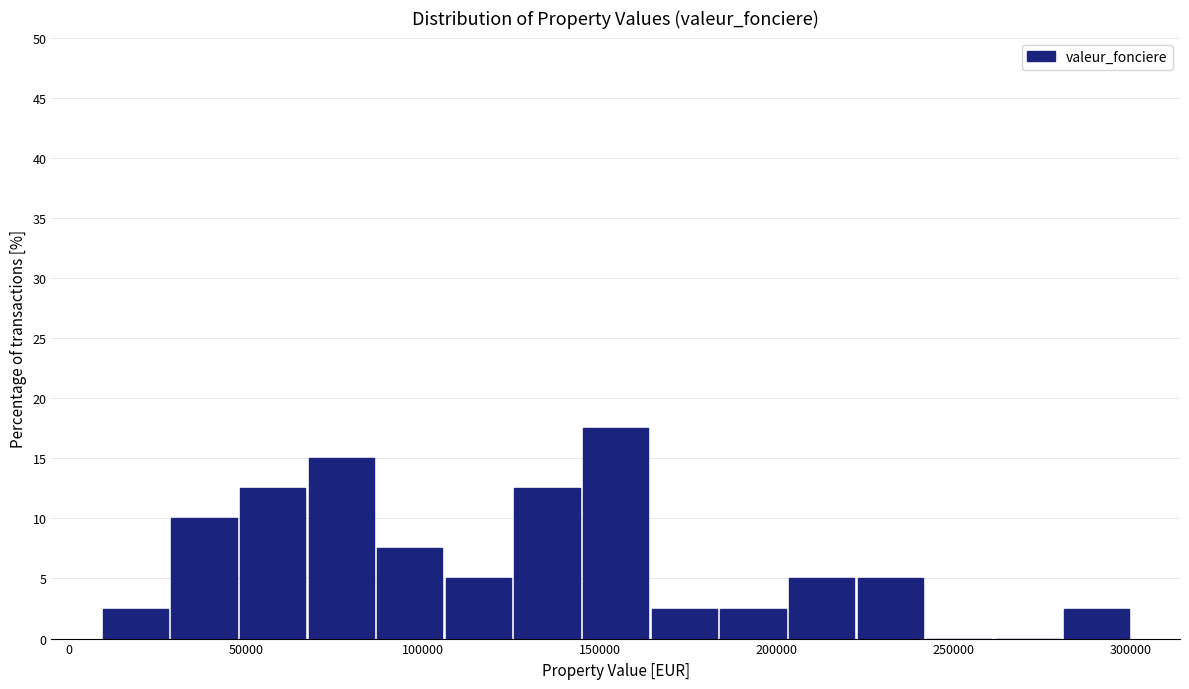

Read against the x-axis, roughly where is the centre of the tallest bar?

155000